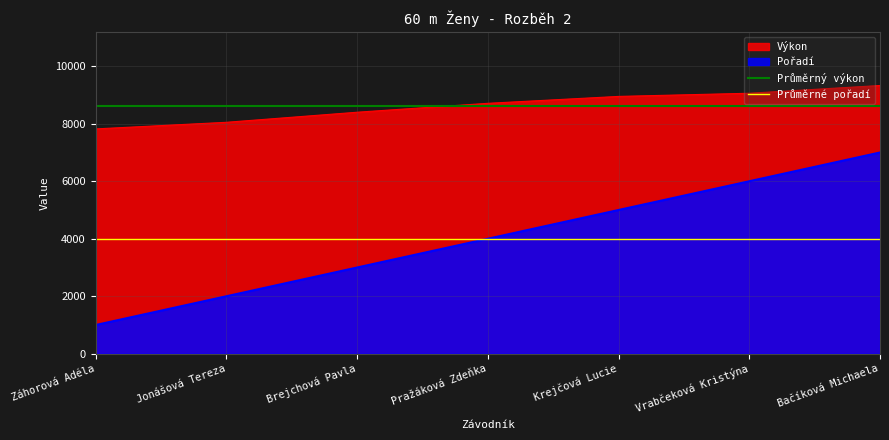

Between Jonášová Tereza and Záhorová Adéla, which is larger?

Jonášová Tereza